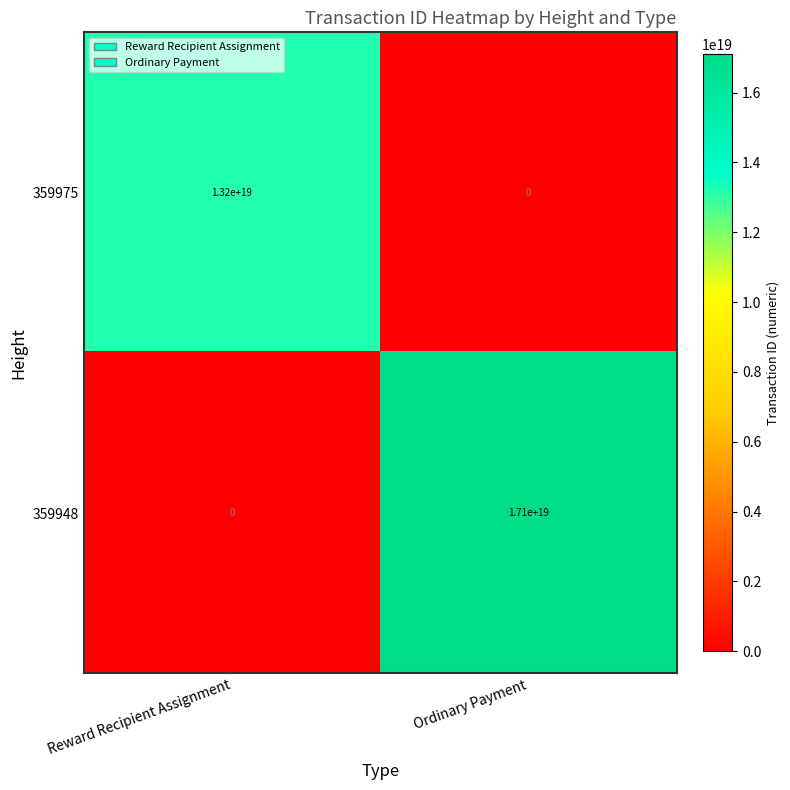

Which series has the largest range (max minus min)?

359948